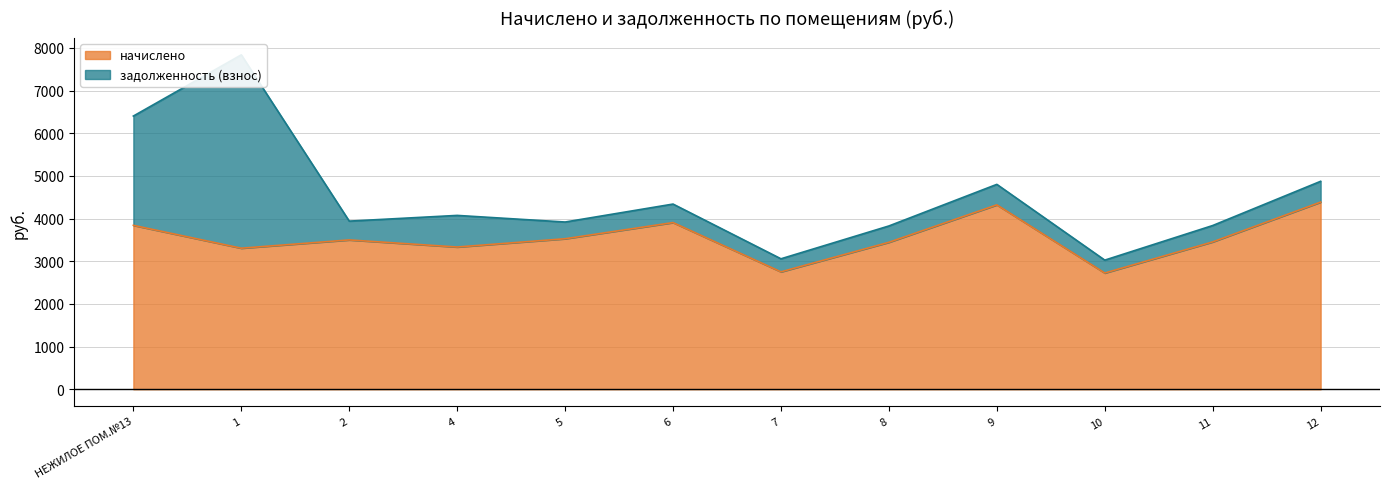

What is the value of the 12th point from the left?

4386.1